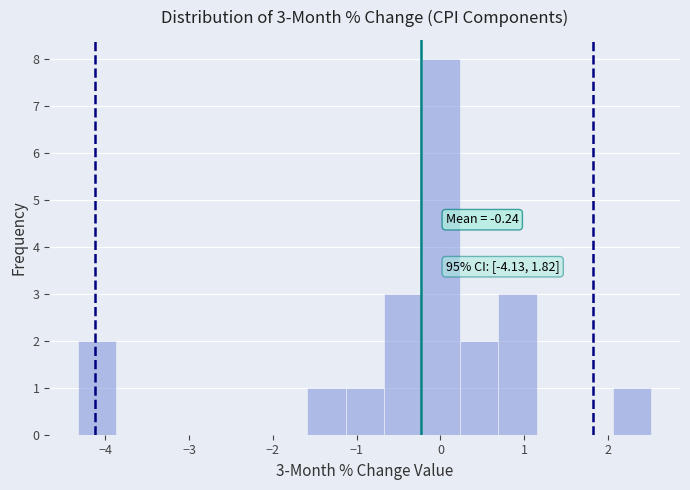

Over which range of the x-axis is the bar tallest?

-0.2 to 0.2